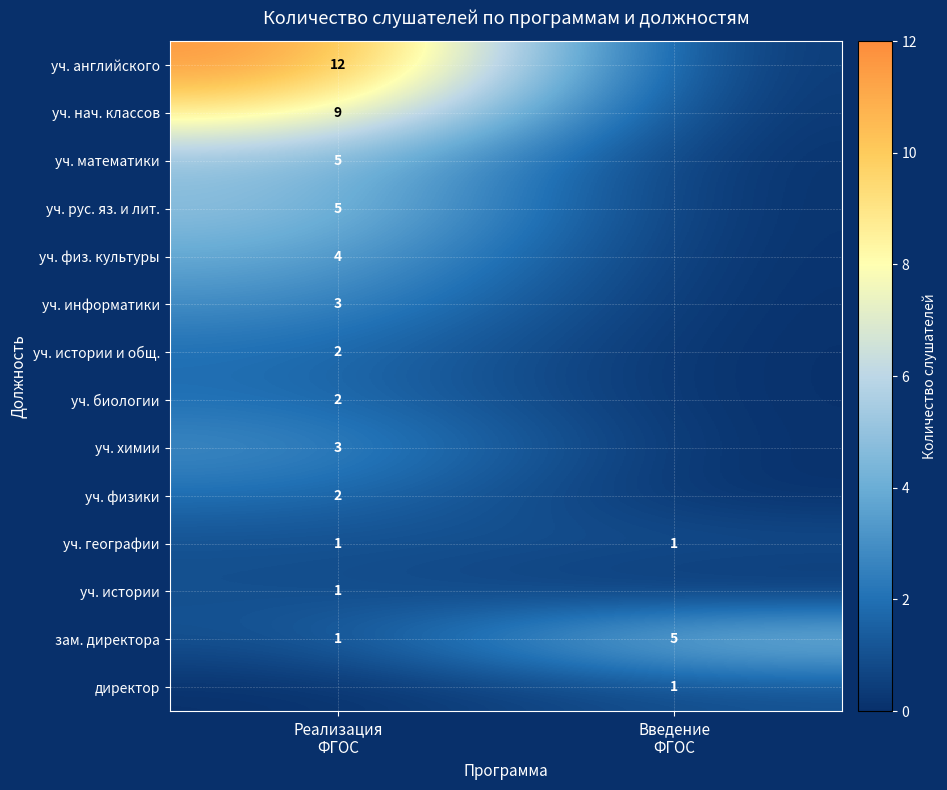

What is the sum of all зам. директора values?

6